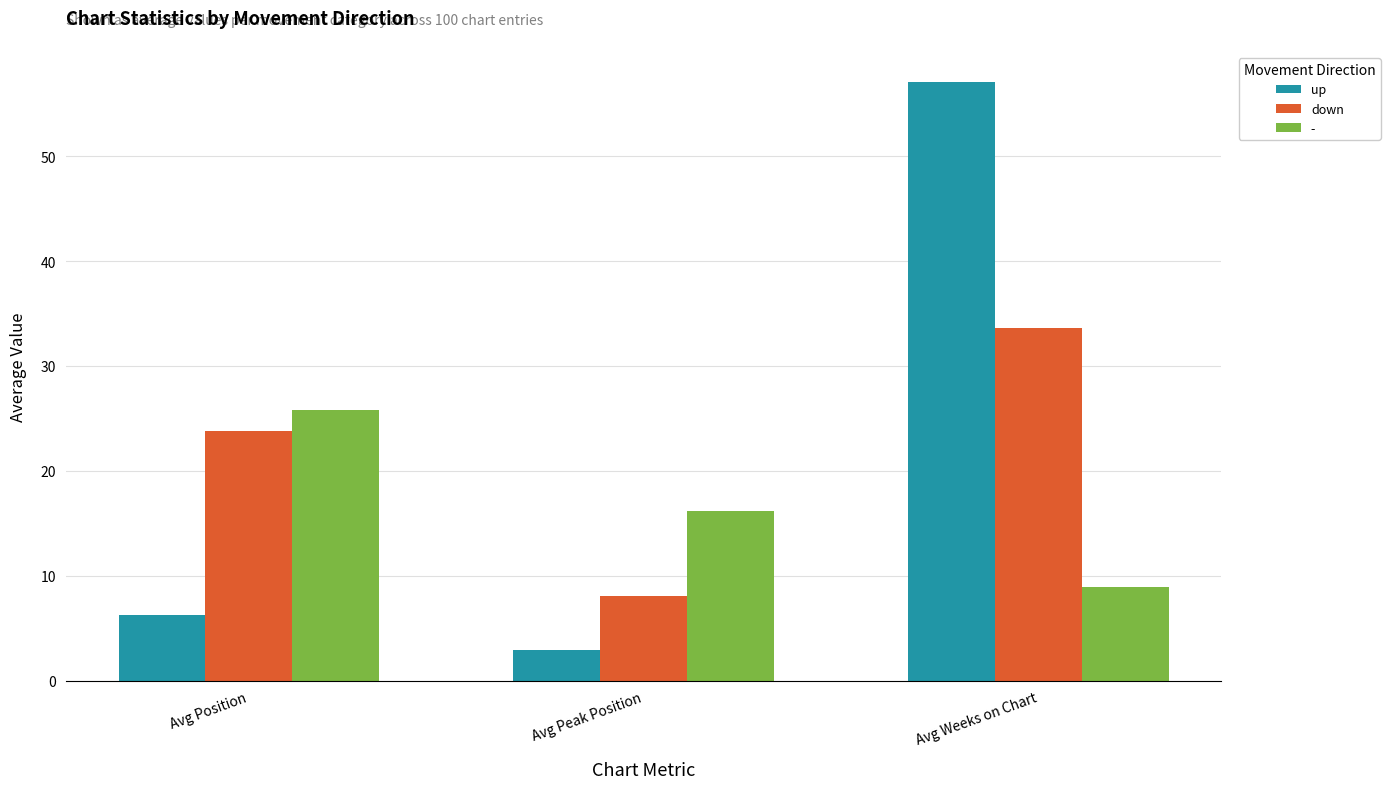

Reading left to right, extract all data points from this chart.

up: Avg Position=6.3	Avg Peak Position=2.9	Avg Weeks on Chart=57.1
down: Avg Position=23.8	Avg Peak Position=8.1	Avg Weeks on Chart=33.6
-: Avg Position=25.8	Avg Peak Position=16.2	Avg Weeks on Chart=8.9